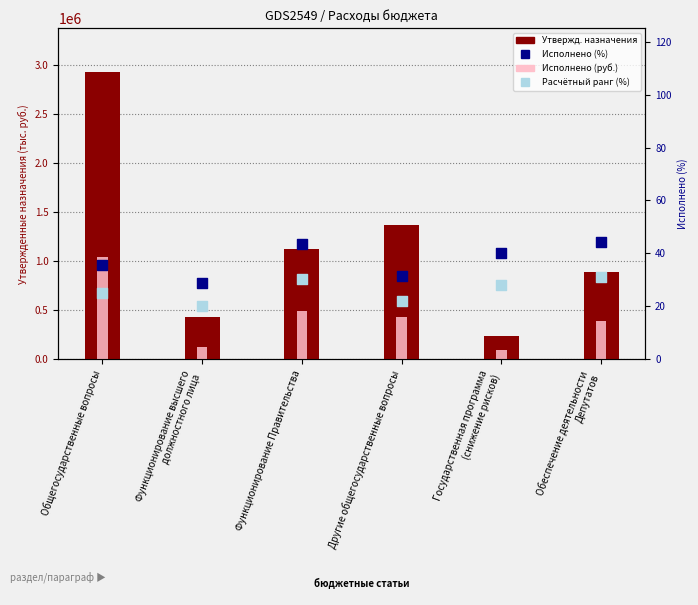

Which series has the largest total across all categories?

Утвержденные назначения